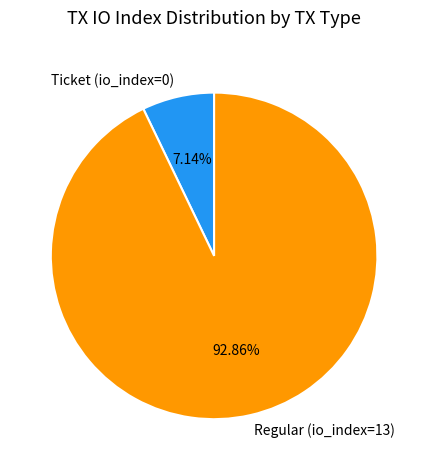

What is the total percentage of Regular (io_index=13) and Ticket (io_index=0)?

100.0%